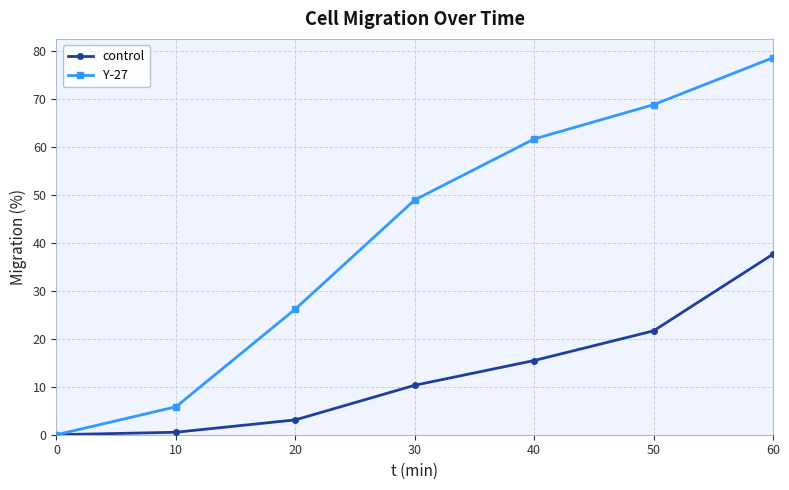

Reading left to right, transcribe all the data shown in this chart.

control: 0.0	0.5	3.1	10.3	15.5	21.6	37.6
Y-27: 0.0	5.8	26.2	48.9	61.6	68.8	78.6